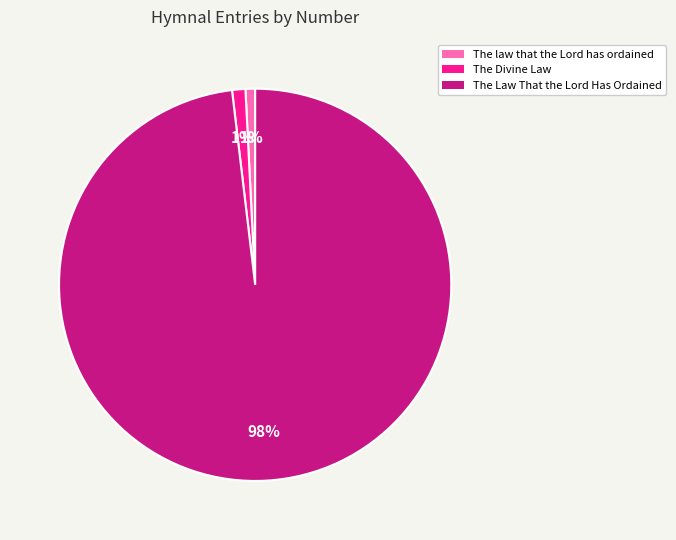

Which category has the biggest portion of the pie?

The Law That the Lord Has Ordained